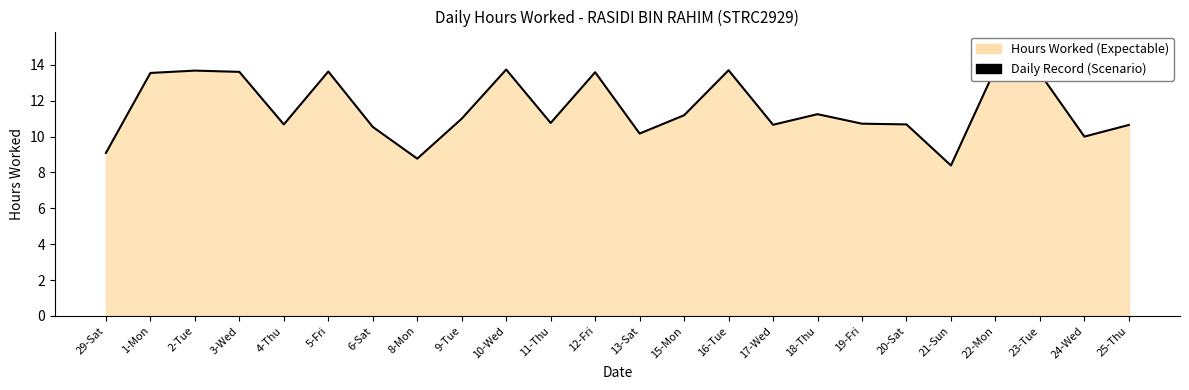

Reading left to right, what are all the values shown in this chart?

29-Sat=9.1	1-Mon=13.6	2-Tue=13.7	3-Wed=13.6	4-Thu=10.7	5-Fri=13.6	6-Sat=10.5	8-Mon=8.8	9-Tue=11.0	10-Wed=13.7	11-Thu=10.8	12-Fri=13.6	13-Sat=10.2	15-Mon=11.2	16-Tue=13.7	17-Wed=10.7	18-Thu=11.2	19-Fri=10.7	20-Sat=10.7	21-Sun=8.4	22-Mon=13.8	23-Tue=13.5	24-Wed=10.0	25-Thu=10.7